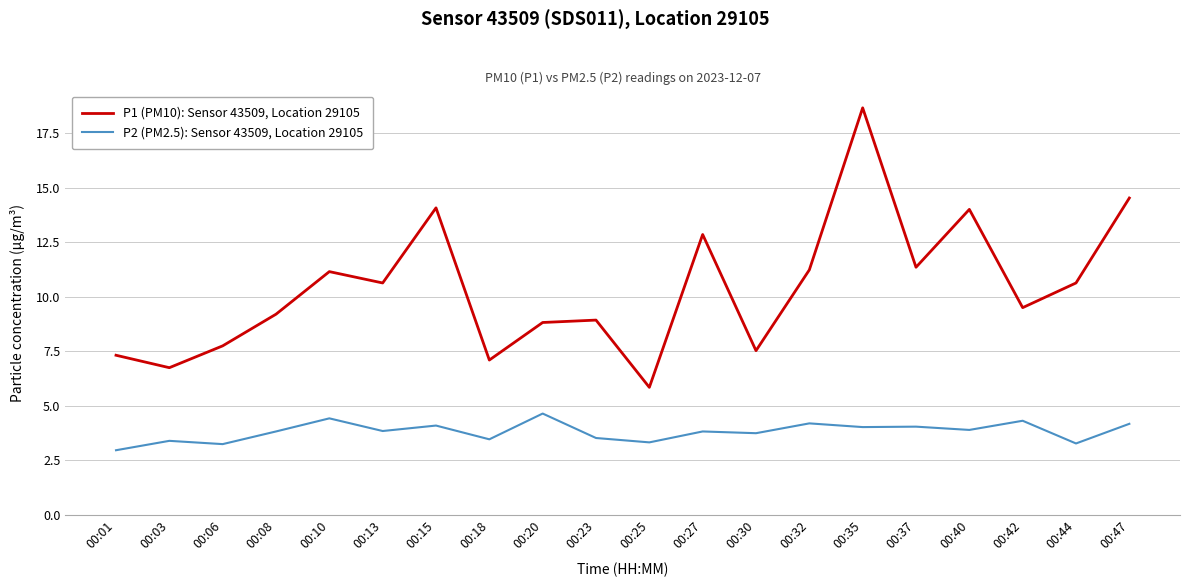

True or false: P2 (PM2.5): Sensor 43509, Location 29105 and P1 (PM10): Sensor 43509, Location 29105 cross at least once.

False